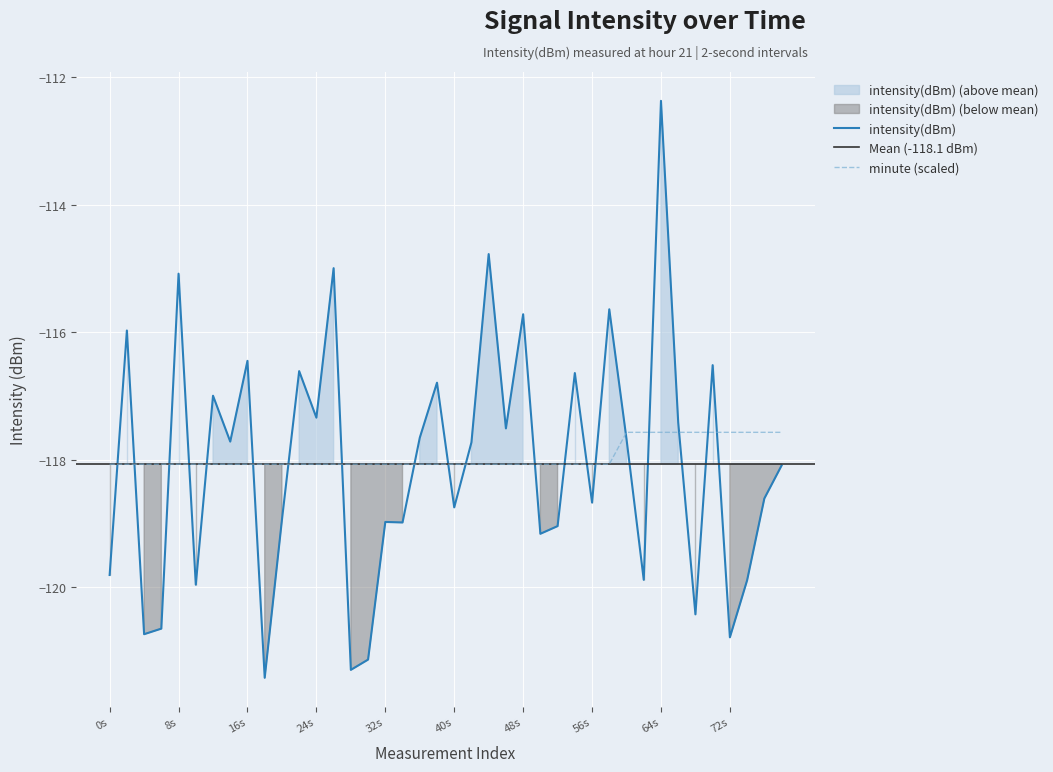

What is the smallest value displayed?

-121.4